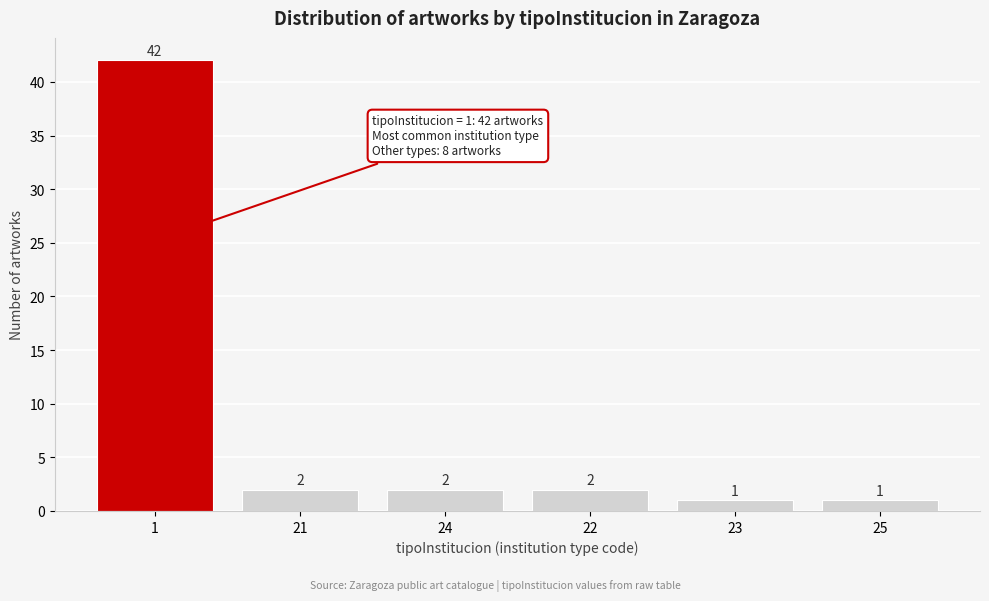

Reading left to right, what are all the values shown in this chart?

42	2	2	2	1	1